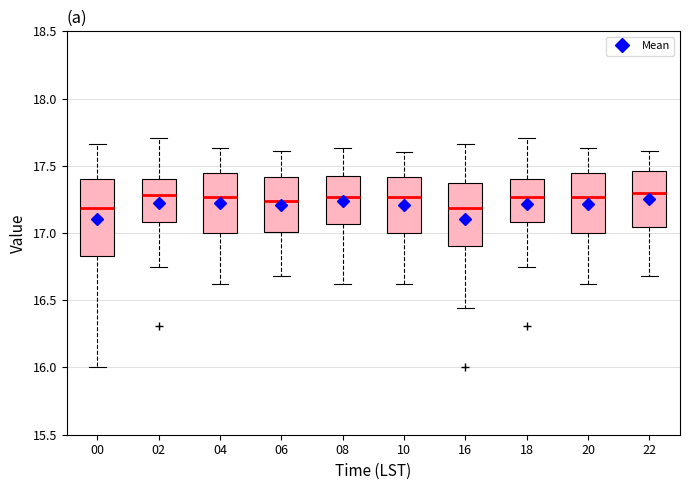

Reading left to right, transcribe this box plot: for each box, give where its median line is, the range the box spans, and where its two whiskers end, as read against the y-axis. The values are not printed on the chart, so give them approximately, as read against the axis.

00: median 17.20, box 16.85 to 17.40, whiskers 16.00 to 17.65
02: median 17.30, box 17.10 to 17.40, whiskers 16.75 to 17.70
04: median 17.25, box 17.00 to 17.45, whiskers 16.60 to 17.65
06: median 17.25, box 17.00 to 17.40, whiskers 16.70 to 17.60
08: median 17.25, box 17.05 to 17.45, whiskers 16.60 to 17.65
10: median 17.25, box 17.00 to 17.40, whiskers 16.60 to 17.60
16: median 17.20, box 16.90 to 17.35, whiskers 16.45 to 17.65
18: median 17.25, box 17.10 to 17.40, whiskers 16.75 to 17.70
20: median 17.25, box 17.00 to 17.45, whiskers 16.60 to 17.65
22: median 17.30, box 17.05 to 17.45, whiskers 16.70 to 17.60